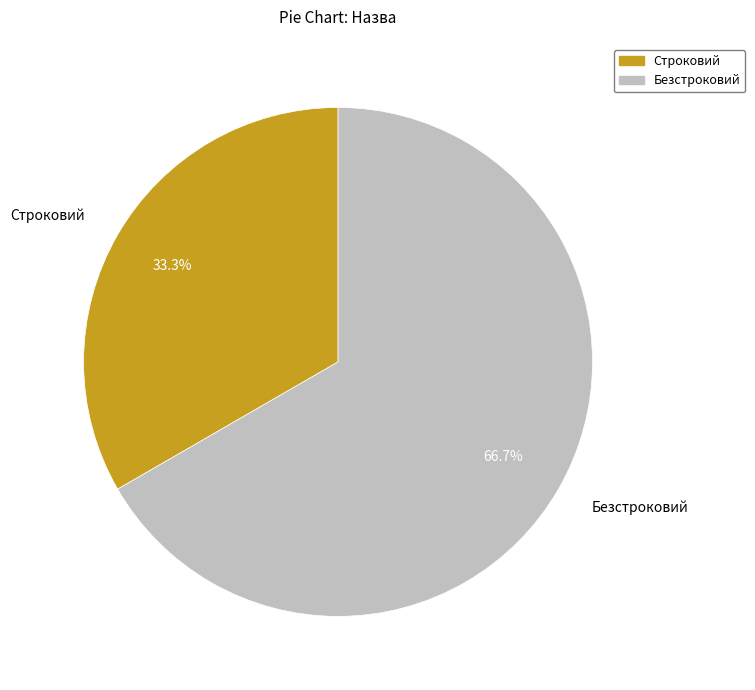

Is it true that Строковий is 20% of the pie?

False